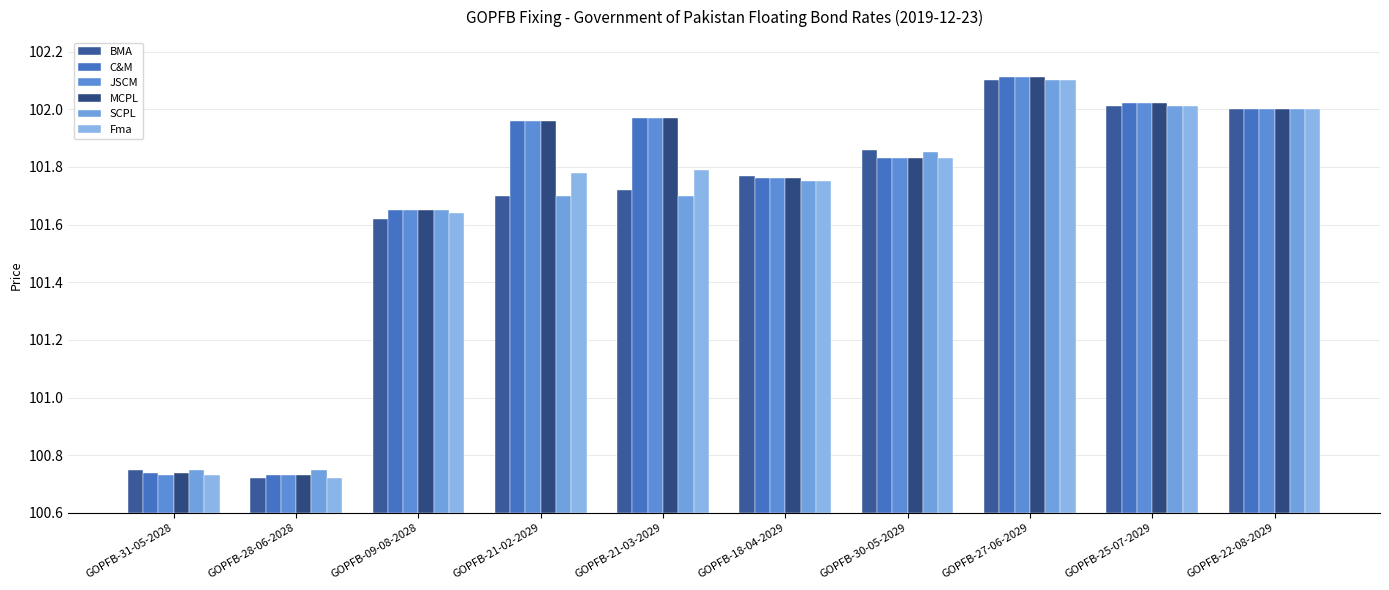

What is the difference between the maximum and minimum values in the SCPL series?

1.3